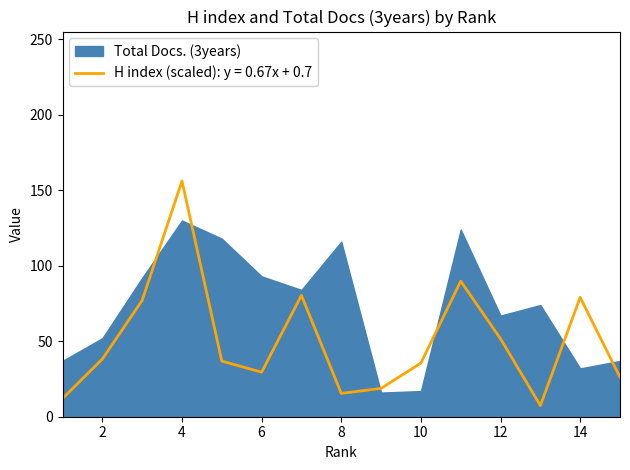

Reading right to left, extract all data points from this chart.

26.2	79.1	7.4	51.6	89.8	35.5	18.8	15.4	80.4	29.5	36.9	156.1	77.1	38.2	12.1